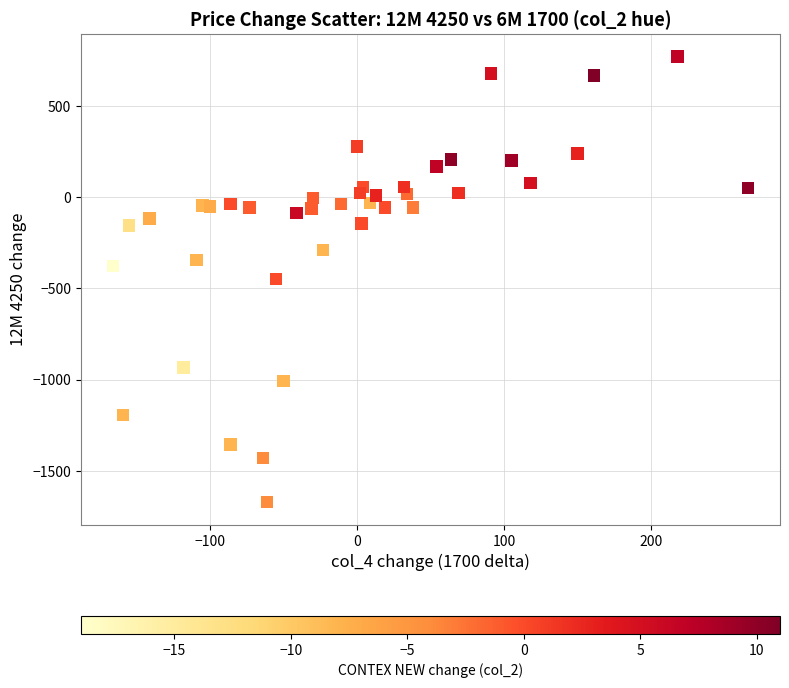

What is the range of Y values (max minus min)?

2444